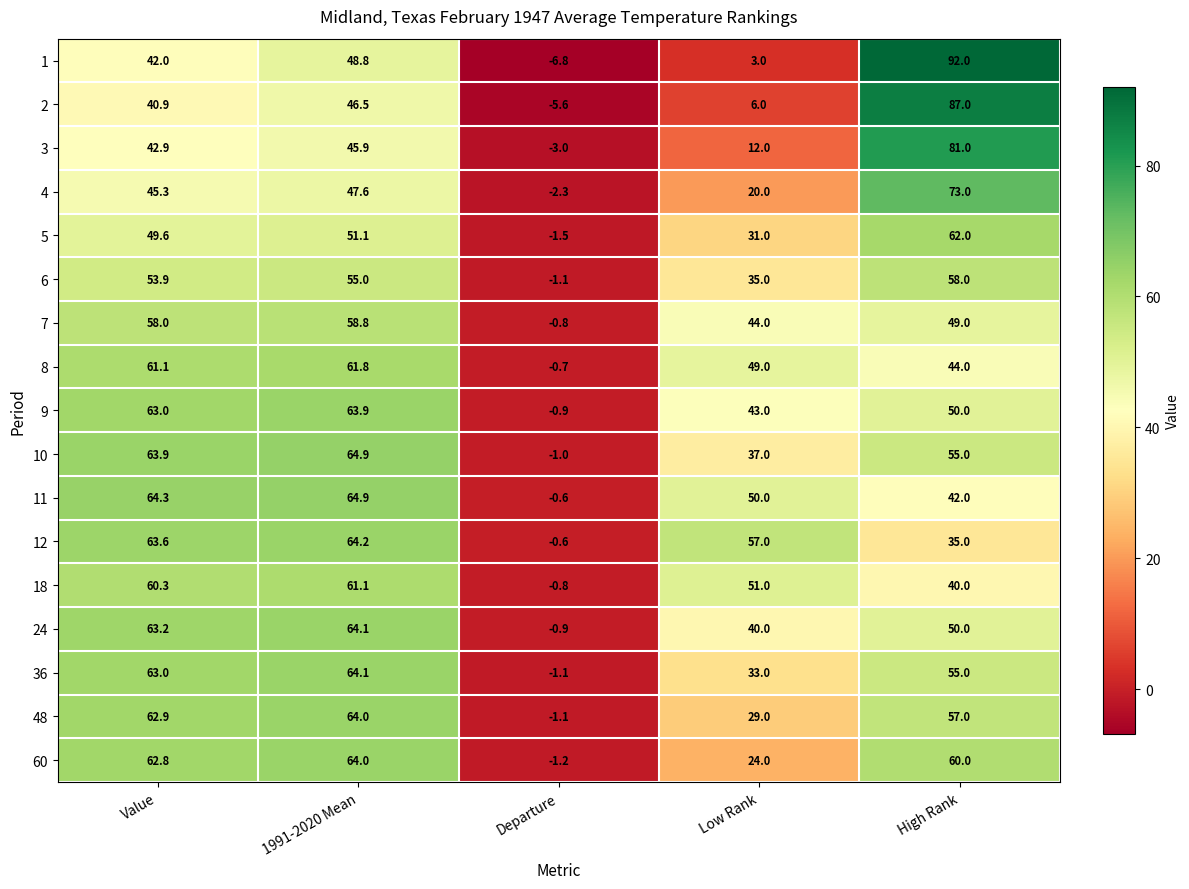

What is the total value across all series at 1991-2020 Mean?

990.7